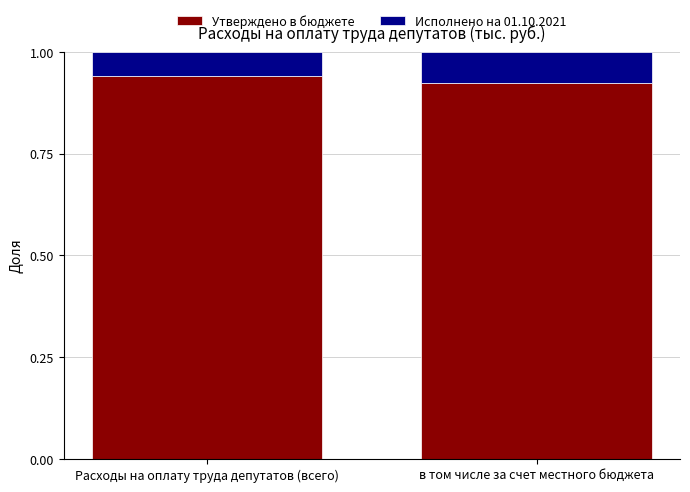

The value of Утверждено в бюджете at в том числе за счет местного бюджета is 1.5. True or false?

False